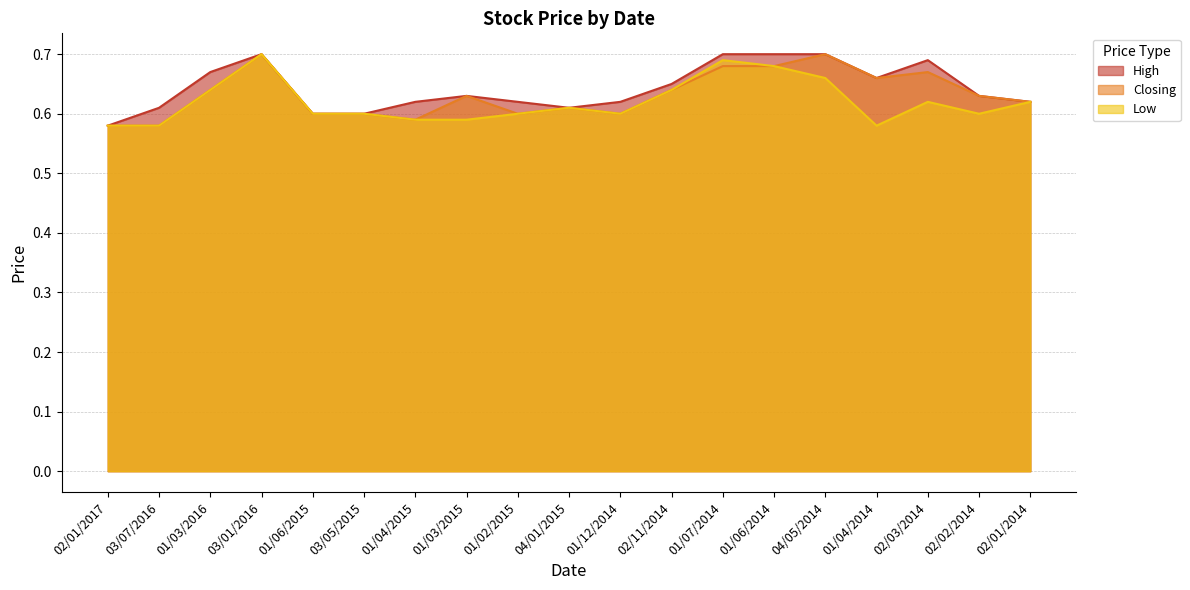

Which series has the largest total across all categories?

High